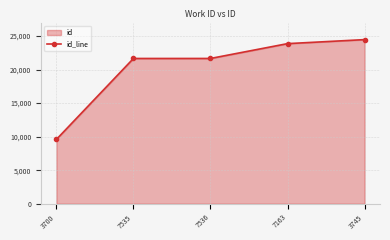

Which label corresponds to the smallest value in the chart?

3700